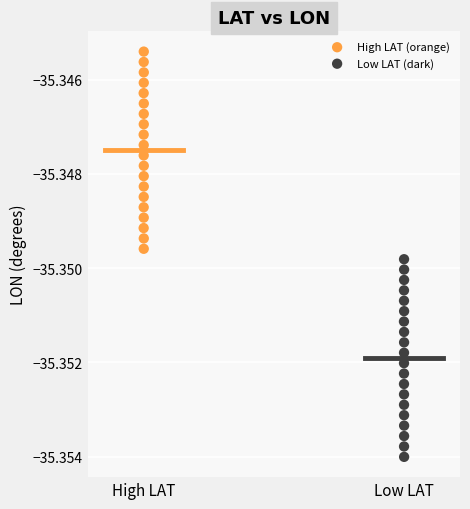

Which series has the largest Y range (max minus min)?

Low LAT (dark)